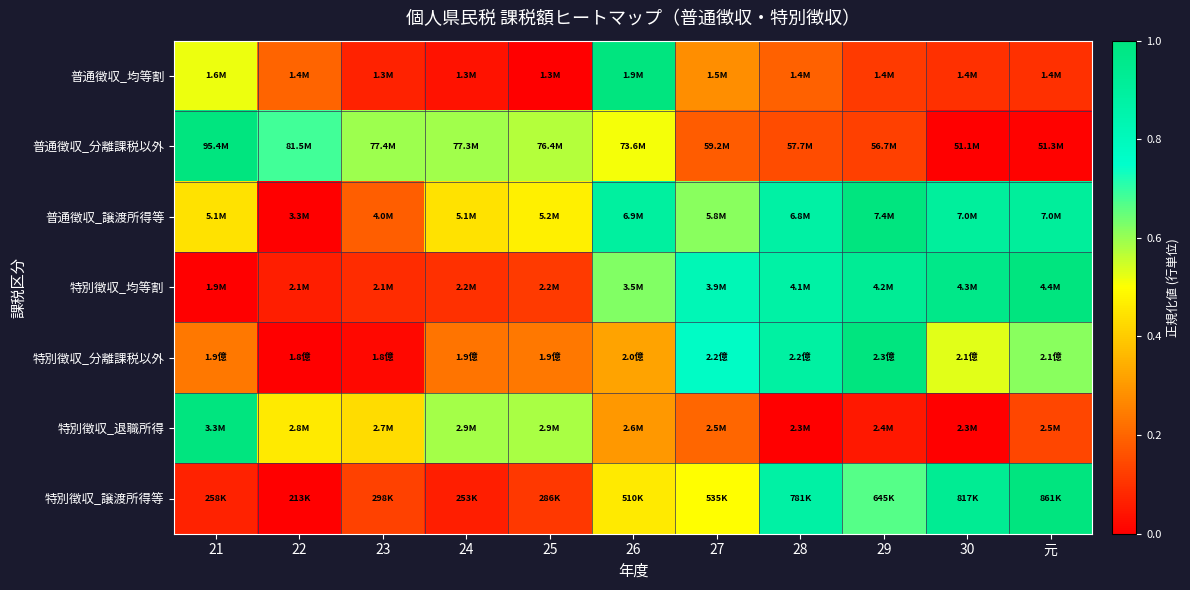

Reading left to right, what are all the values shown in this chart?

普通徴収_均等割: 21=0.5	22=0.2	23=0.1	24=0.0	25=0.0	26=1.0	27=0.3	28=0.2	29=0.1	30=0.1	元=0.1
普通徴収_分離課税以外: 21=1.0	22=0.7	23=0.6	24=0.6	25=0.6	26=0.5	27=0.2	28=0.1	29=0.1	30=0.0	元=0.0
普通徴収_譲渡所得等: 21=0.4	22=0.0	23=0.2	24=0.4	25=0.5	26=0.9	27=0.6	28=0.9	29=1.0	30=0.9	元=0.9
特別徴収_均等割: 21=0.0	22=0.1	23=0.1	24=0.1	25=0.1	26=0.6	27=0.8	28=0.9	29=0.9	30=1.0	元=1.0
特別徴収_分離課税以外: 21=0.2	22=0.0	23=0.0	24=0.2	25=0.2	26=0.3	27=0.8	28=0.9	29=1.0	30=0.5	元=0.6
特別徴収_退職所得: 21=1.0	22=0.5	23=0.4	24=0.6	25=0.6	26=0.3	27=0.2	28=0.0	29=0.0	30=0.0	元=0.1
特別徴収_譲渡所得等: 21=0.1	22=0.0	23=0.1	24=0.1	25=0.1	26=0.5	27=0.5	28=0.9	29=0.7	30=0.9	元=1.0